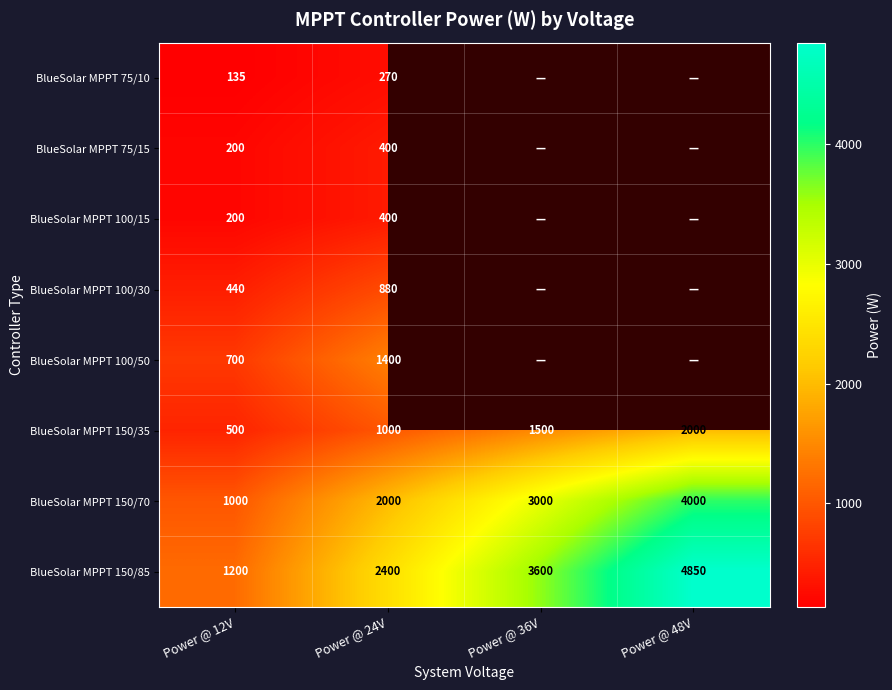

Which has a higher value, Power @ 36V or Power @ 48V?

Power @ 48V